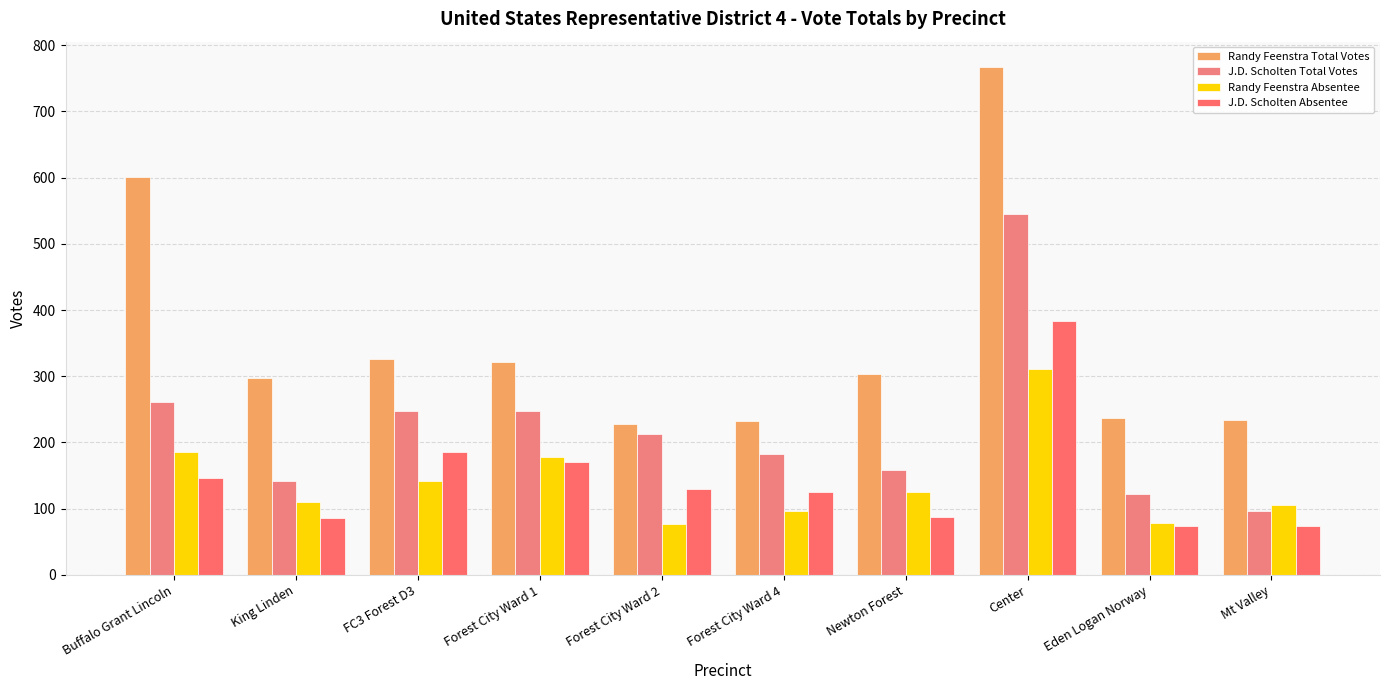

Rank the categories by Randy Feenstra Total Votes value from lowest to highest.

Forest City Ward 2, Forest City Ward 4, Mt Valley, Eden Logan Norway, King Linden, Newton Forest, Forest City Ward 1, FC3 Forest D3, Buffalo Grant Lincoln, Center